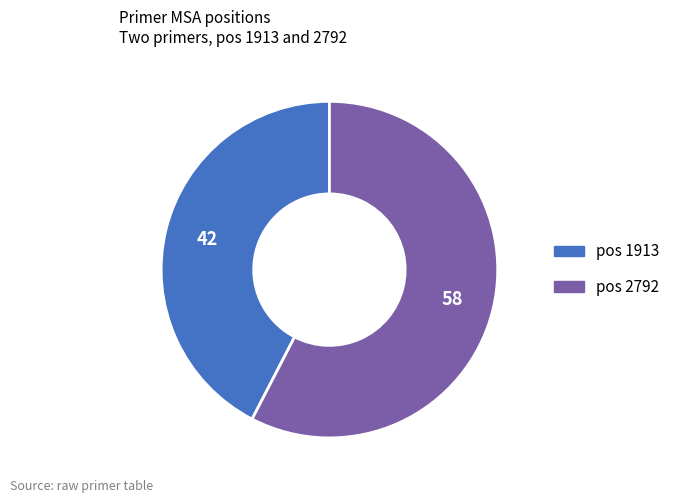

Does any single category account for the majority?

Yes